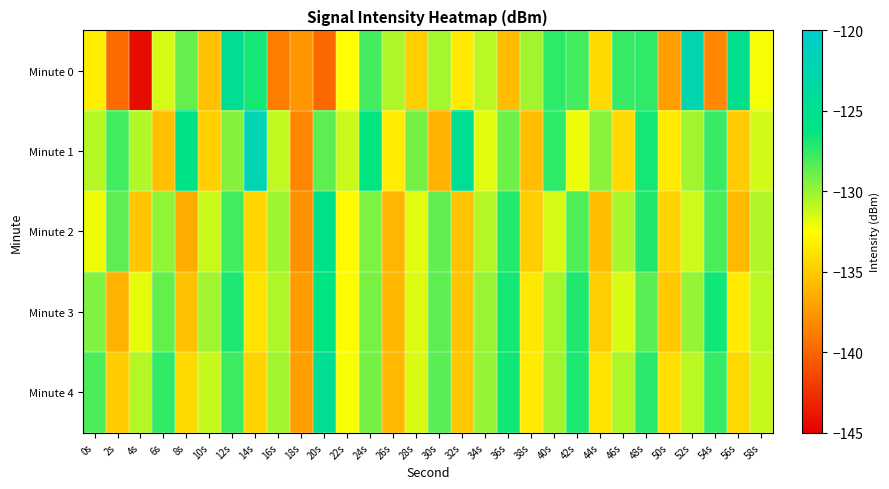

List the series in order of their overall mean, highest first.

Minute 1, Minute 4, Minute 3, Minute 2, Minute 0